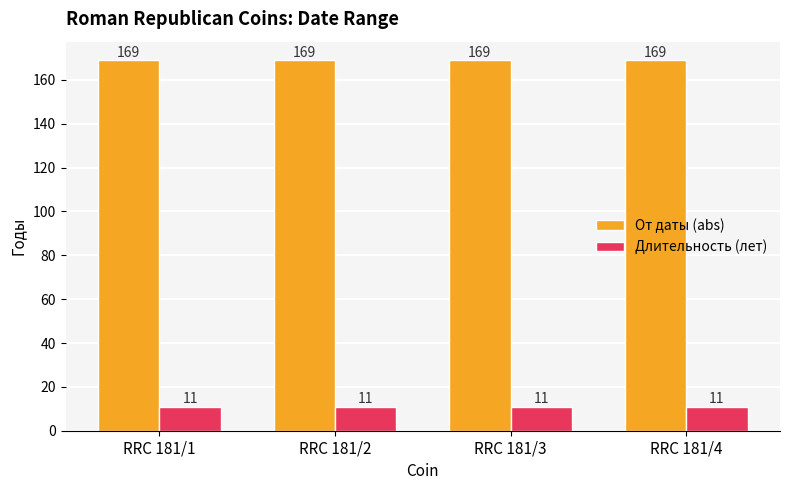

The Длительность (лет) series shows 11 at RRC 181/4. True or false?

True